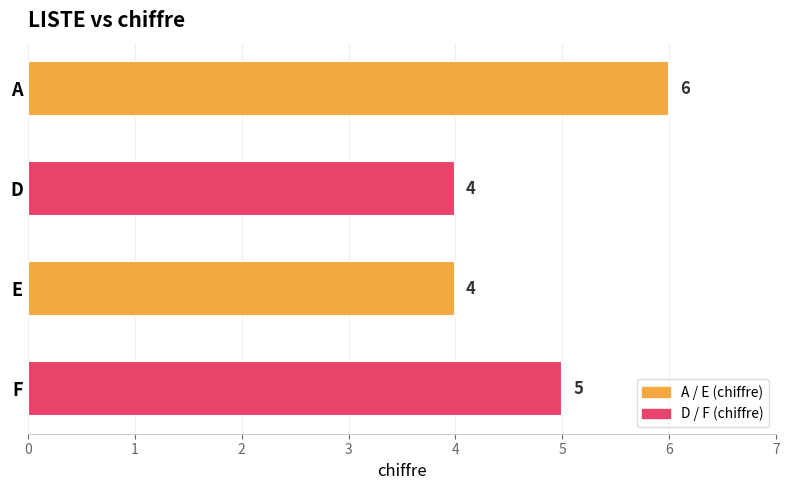

Approximately how many times larger is the value at E compared to D?

1.0